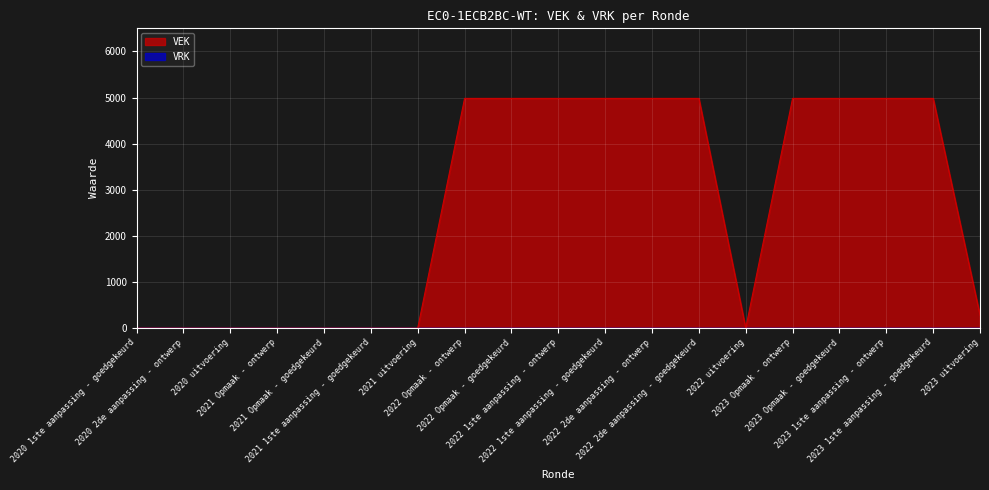

Rank the categories by value from highest to lowest.

2022 Opmaak - ontwerp, 2022 Opmaak - goedgekeurd, 2022 1ste aanpassing - ontwerp, 2022 1ste aanpassing - goedgekeurd, 2022 2de aanpassing - ontwerp, 2022 2de aanpassing - goedgekeurd, 2023 Opmaak - ontwerp, 2023 Opmaak - goedgekeurd, 2023 1ste aanpassing - ontwerp, 2023 1ste aanpassing - goedgekeurd, 2023 uitvoering, 2020 1ste aanpassing - goedgekeurd, 2020 2de aanpassing - ontwerp, 2020 uitvoering, 2021 Opmaak - ontwerp, 2021 Opmaak - goedgekeurd, 2021 1ste aanpassing - goedgekeurd, 2021 uitvoering, 2022 uitvoering